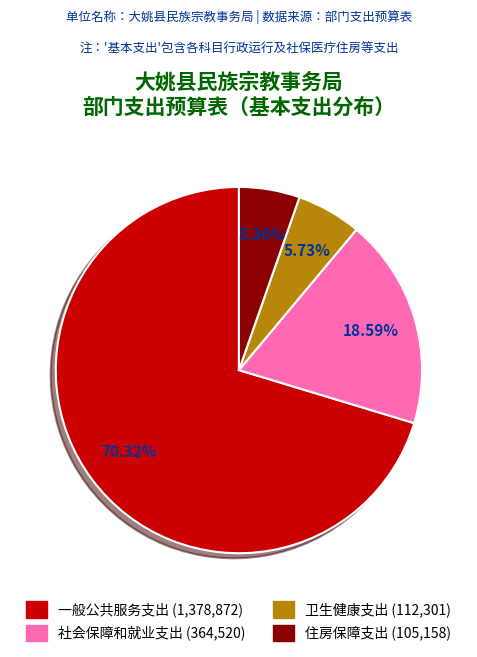

How many segments does this pie chart have?

4